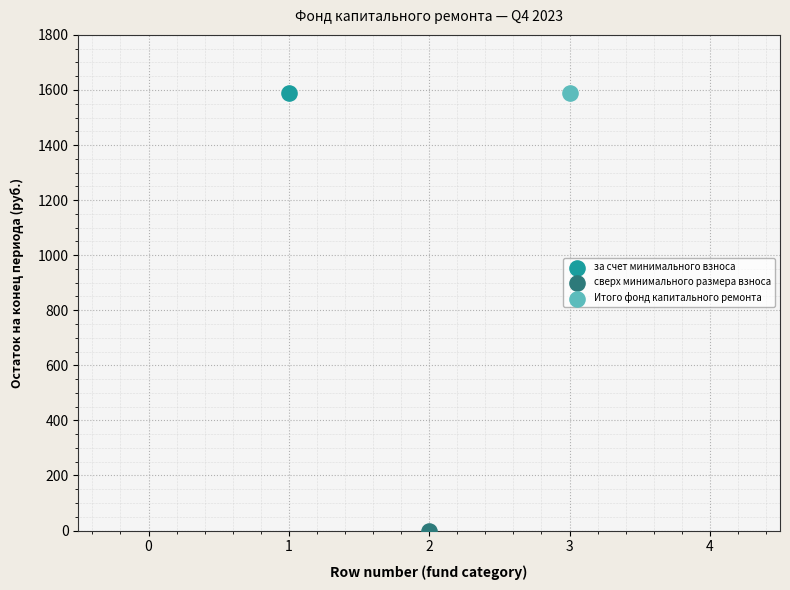

Which series contains the lowest Y value?

сверх минимального размера взноса